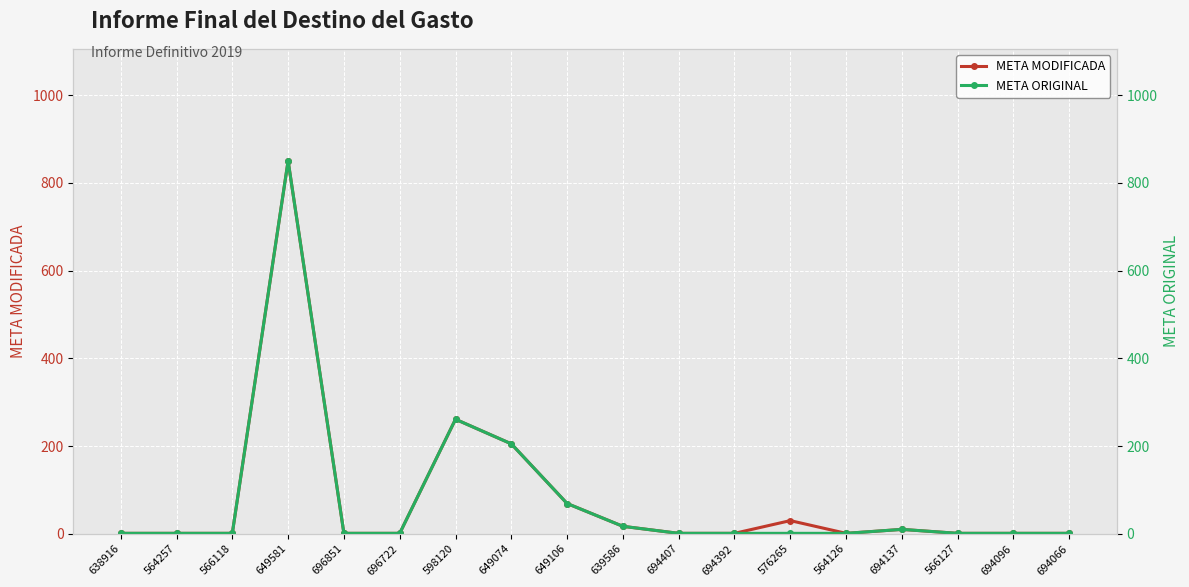

True or false: META ORIGINAL and META MODIFICADA cross at least once.

False